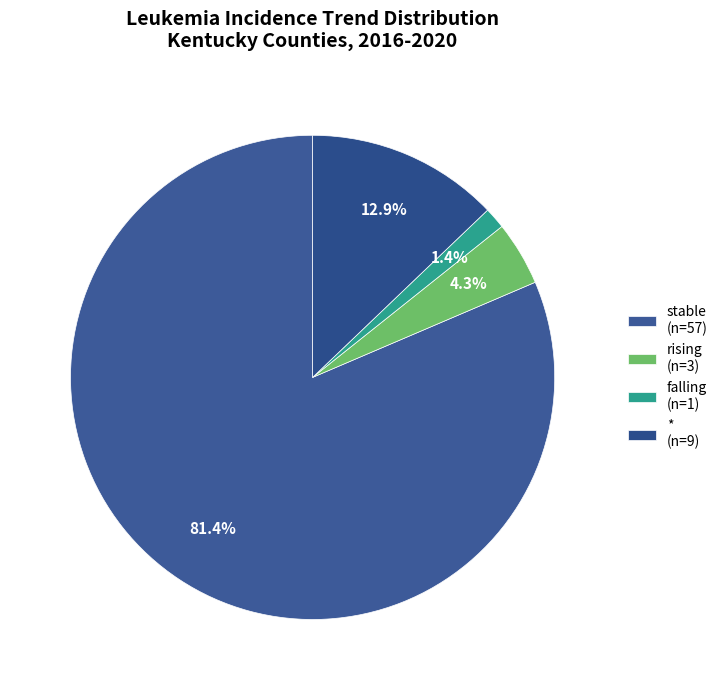

How much of the chart is everything except *?

87.1%